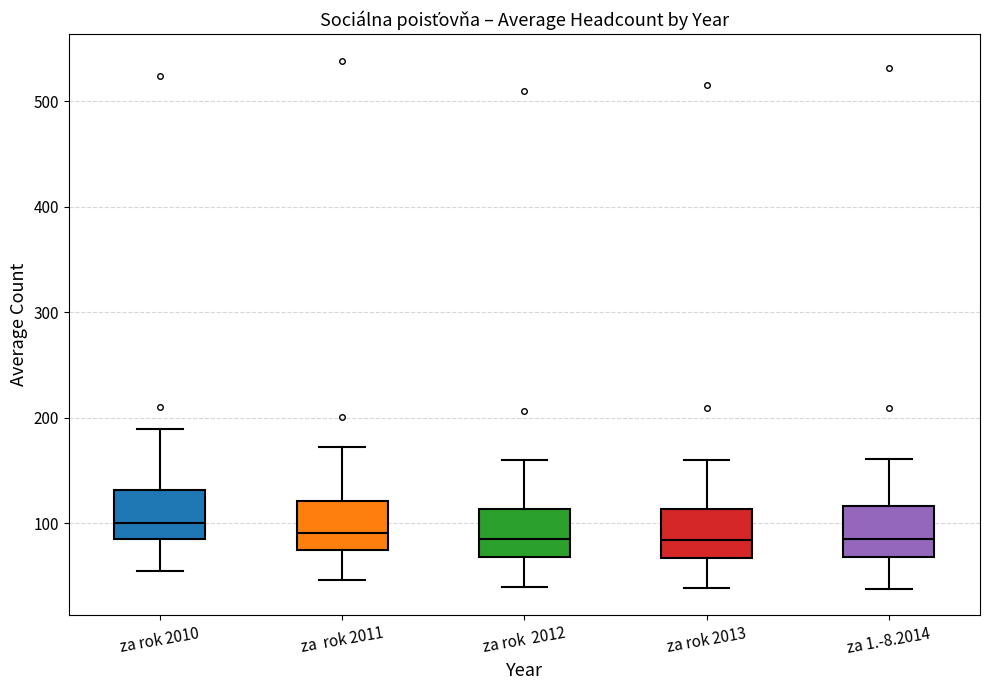

Reading left to right, transcribe this box plot: for each box, give where its median line is, the range the box spans, and where its two whiskers end, as read against the y-axis. The values are not printed on the chart, so give them approximately, as read against the axis.

za rok 2010: median 100, box 90 to 130, whiskers 60 to 190
za rok 2011: median 90, box 80 to 120, whiskers 50 to 170
za rok 2012: median 80, box 70 to 110, whiskers 40 to 160
za rok 2013: median 80, box 70 to 110, whiskers 40 to 160
za 1.-8.2014: median 80, box 70 to 120, whiskers 40 to 160